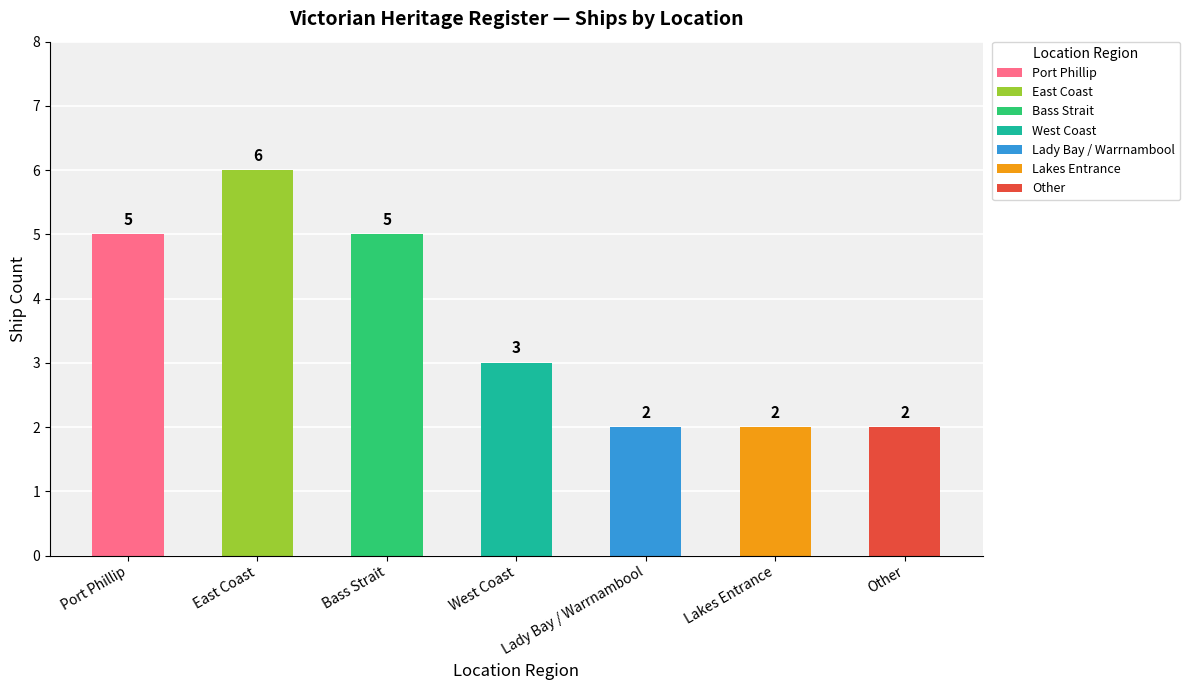

List the labels in order of value, smallest first.

Lady Bay / Warrnambool, Lakes Entrance, Other, West Coast, Port Phillip, Bass Strait, East Coast